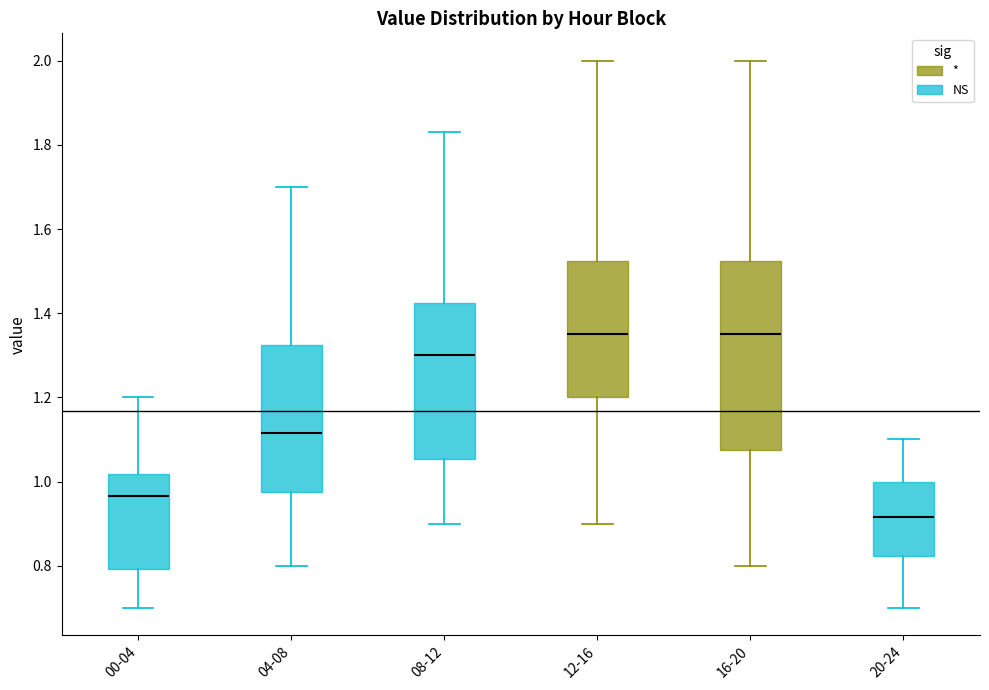

Reading left to right, transcribe this box plot: for each box, give where its median line is, the range the box spans, and where its two whiskers end, as read against the y-axis. The values are not printed on the chart, so give them approximately, as read against the axis.

00-04: median 0.96, box 0.80 to 1.02, whiskers 0.70 to 1.20
04-08: median 1.12, box 0.98 to 1.32, whiskers 0.80 to 1.70
08-12: median 1.30, box 1.06 to 1.42, whiskers 0.90 to 1.84
12-16: median 1.36, box 1.20 to 1.52, whiskers 0.90 to 2.00
16-20: median 1.36, box 1.08 to 1.52, whiskers 0.80 to 2.00
20-24: median 0.92, box 0.82 to 1.00, whiskers 0.70 to 1.10